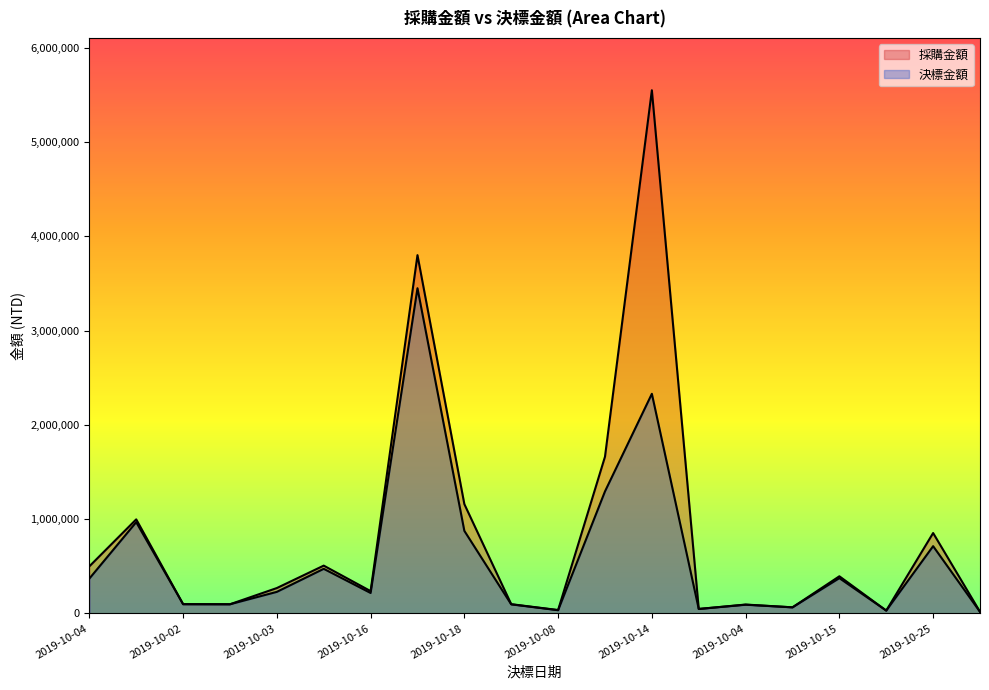

At how many categories does at least one series exceed 1750097?

2